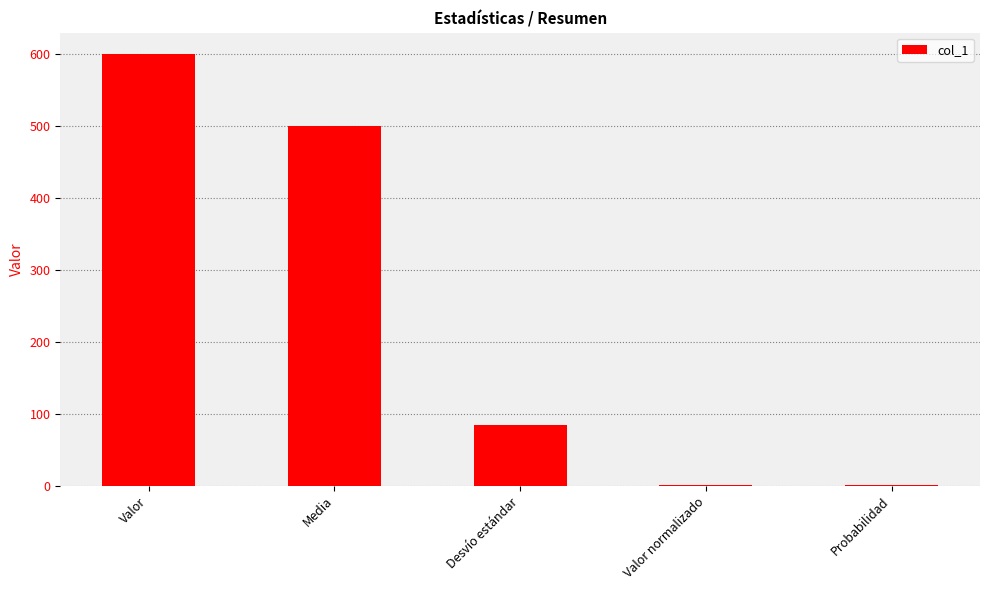

What is the maximum value shown in the chart?

600.0